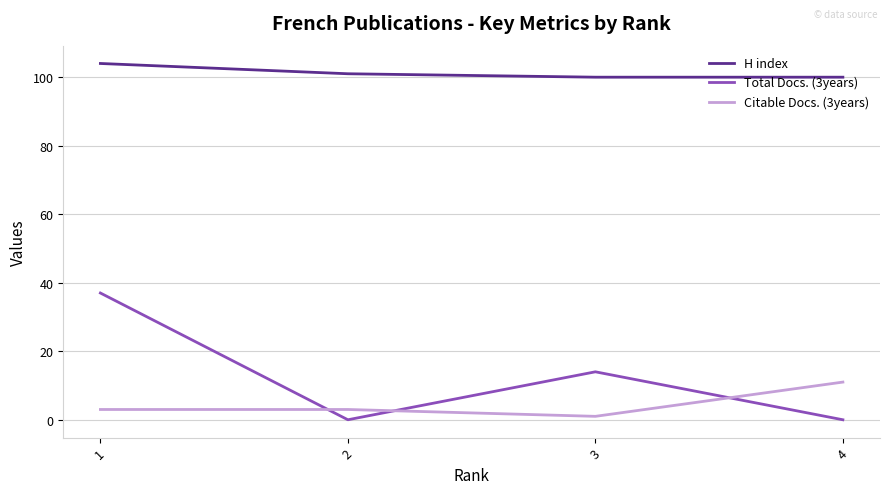

What is the sum of all H index values?

405